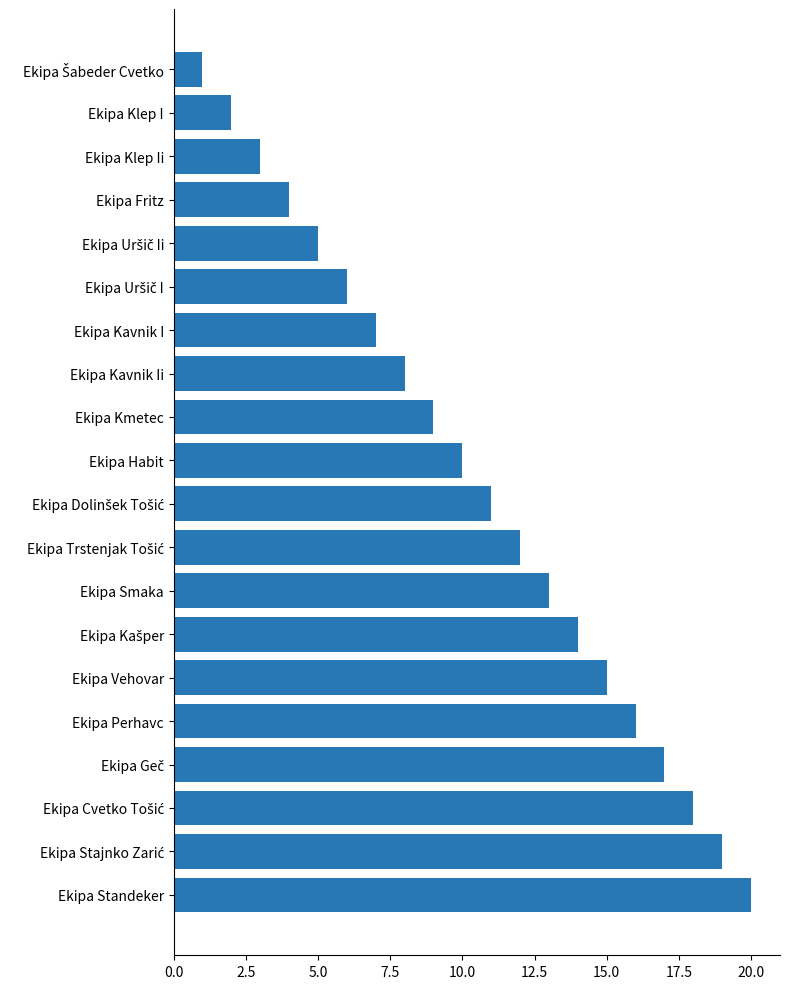

How many categories are shown in the chart?

20